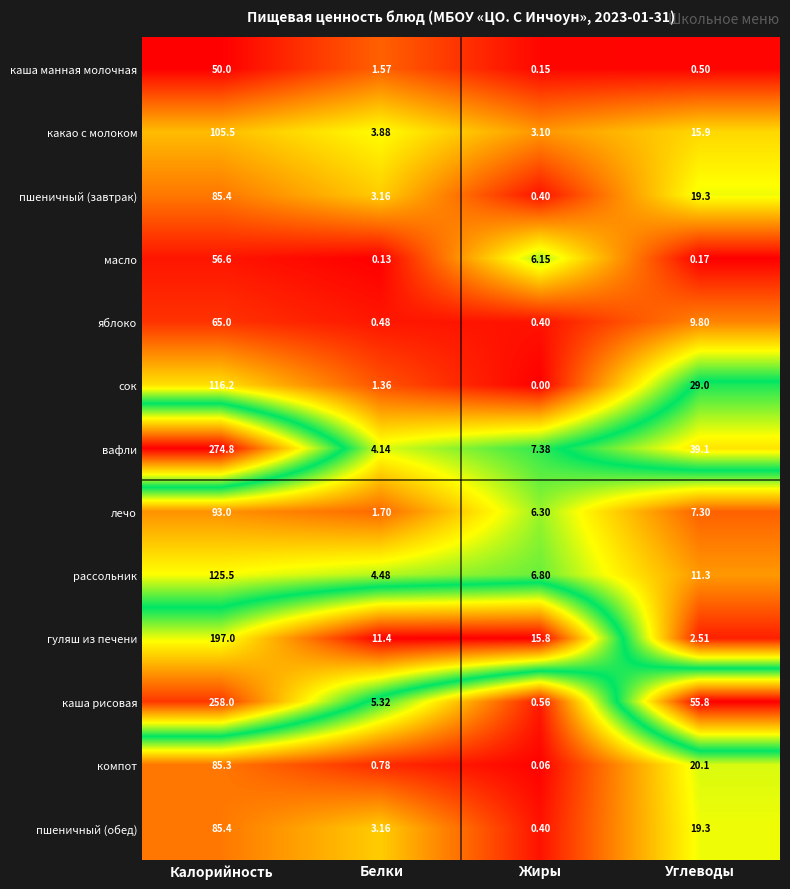

Which series has the widest spread of values?

вафли